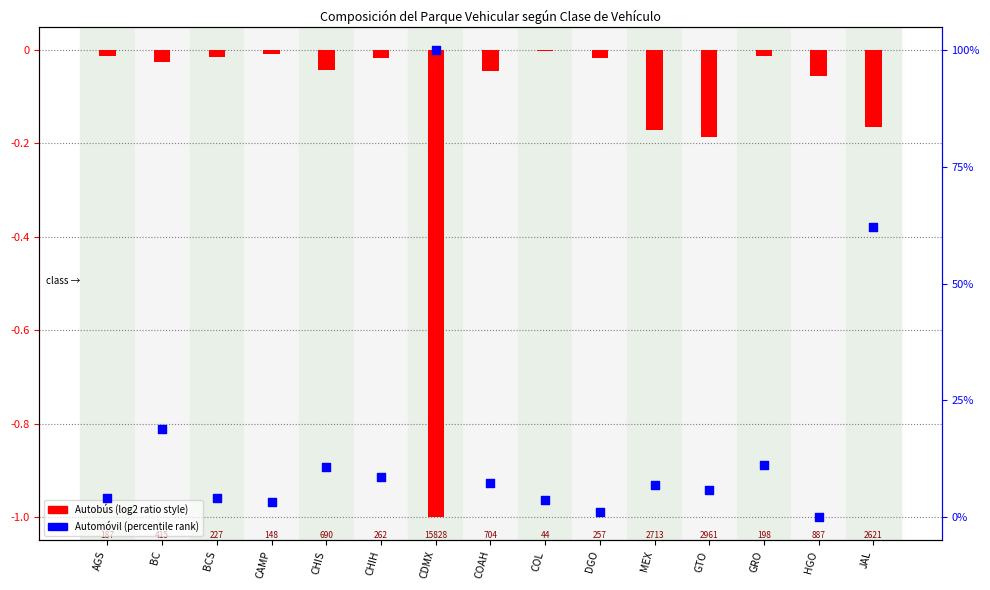

At which category is the sum across all series the highest?

CDMX